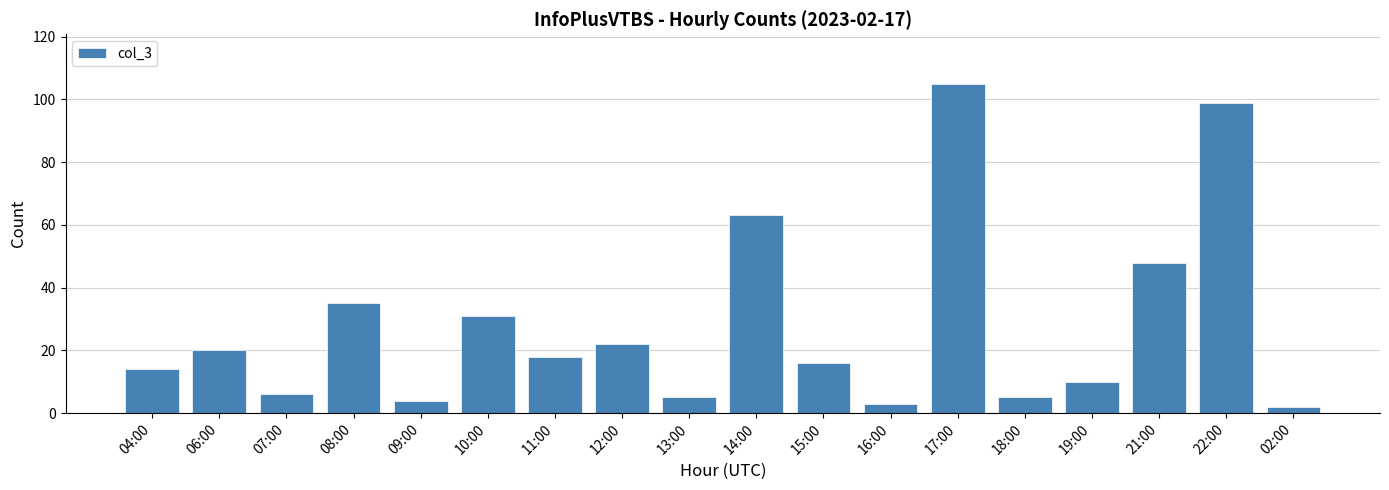

What is the label of the 18th bar from the left?

02:00